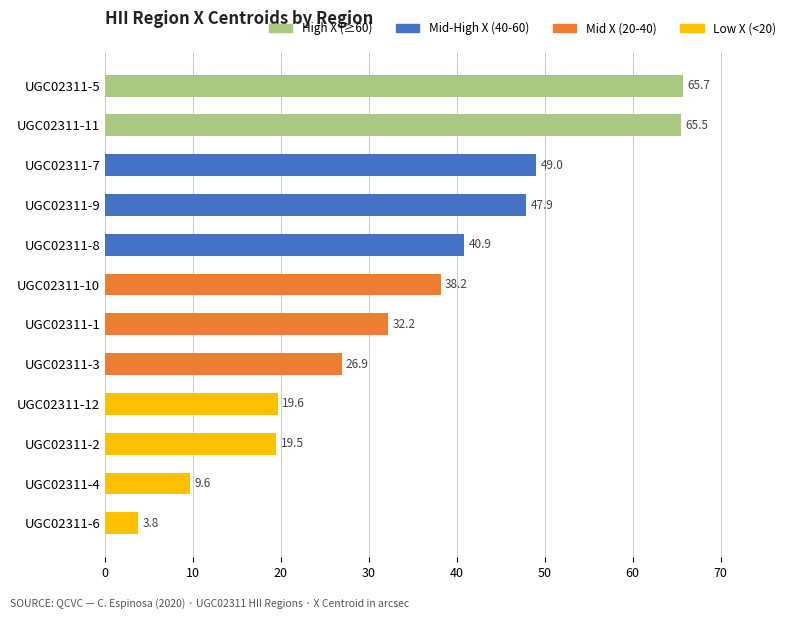

What is the difference between the maximum and second lowest values?

56.1